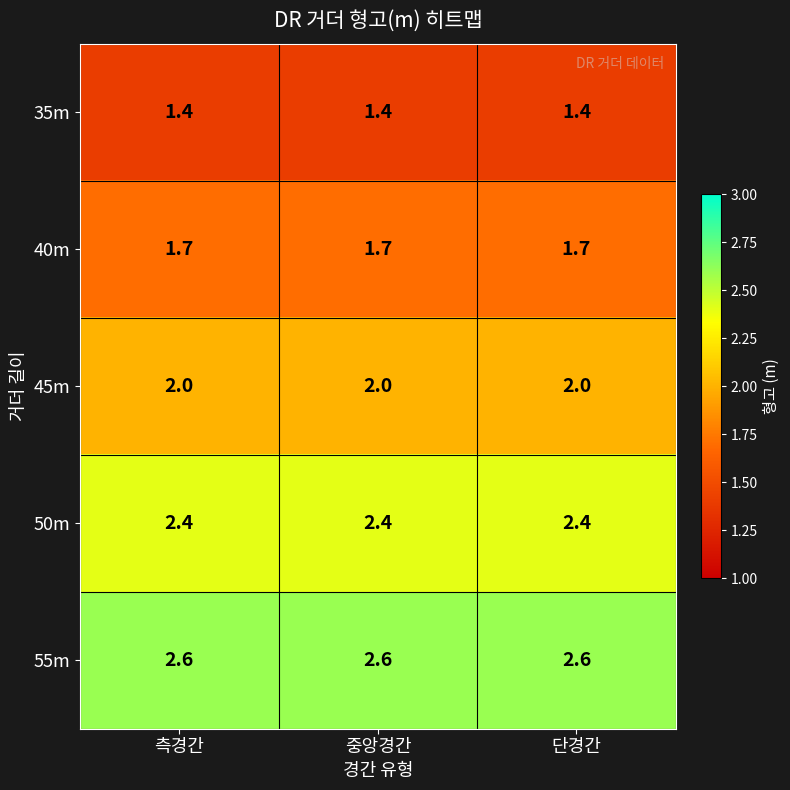

Which series has the largest total across all categories?

55m